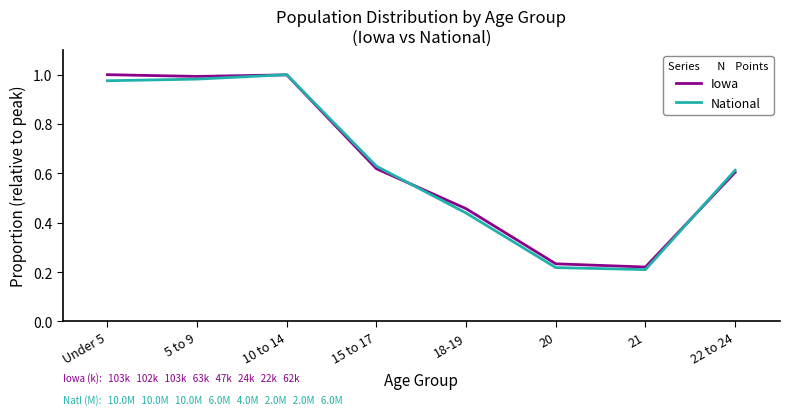

How many lines are shown in the chart?

2